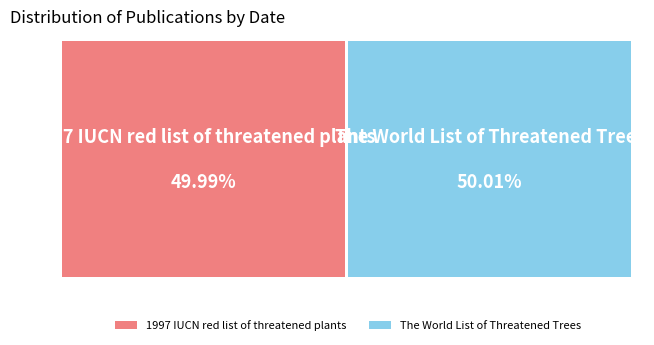

Combined, do 1997 IUCN red list of threatened plants and The World List of Threatened Trees account for over 50%?

Yes